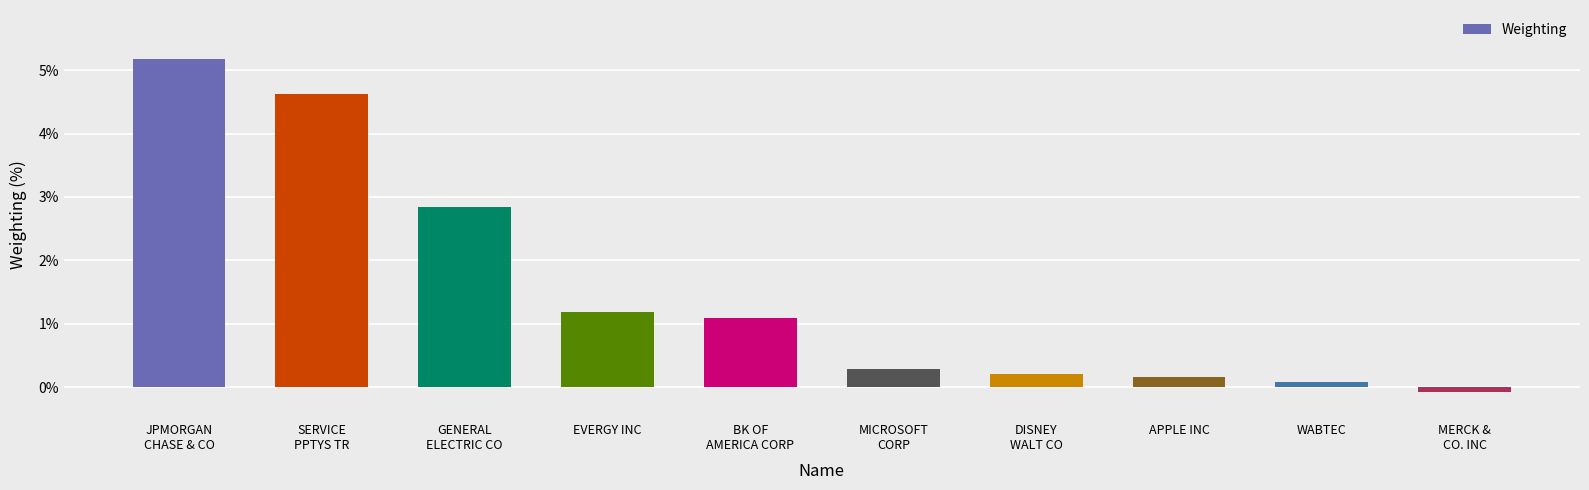

Which has a higher value, DISNEY
WALT CO or BK OF
AMERICA CORP?

BK OF
AMERICA CORP